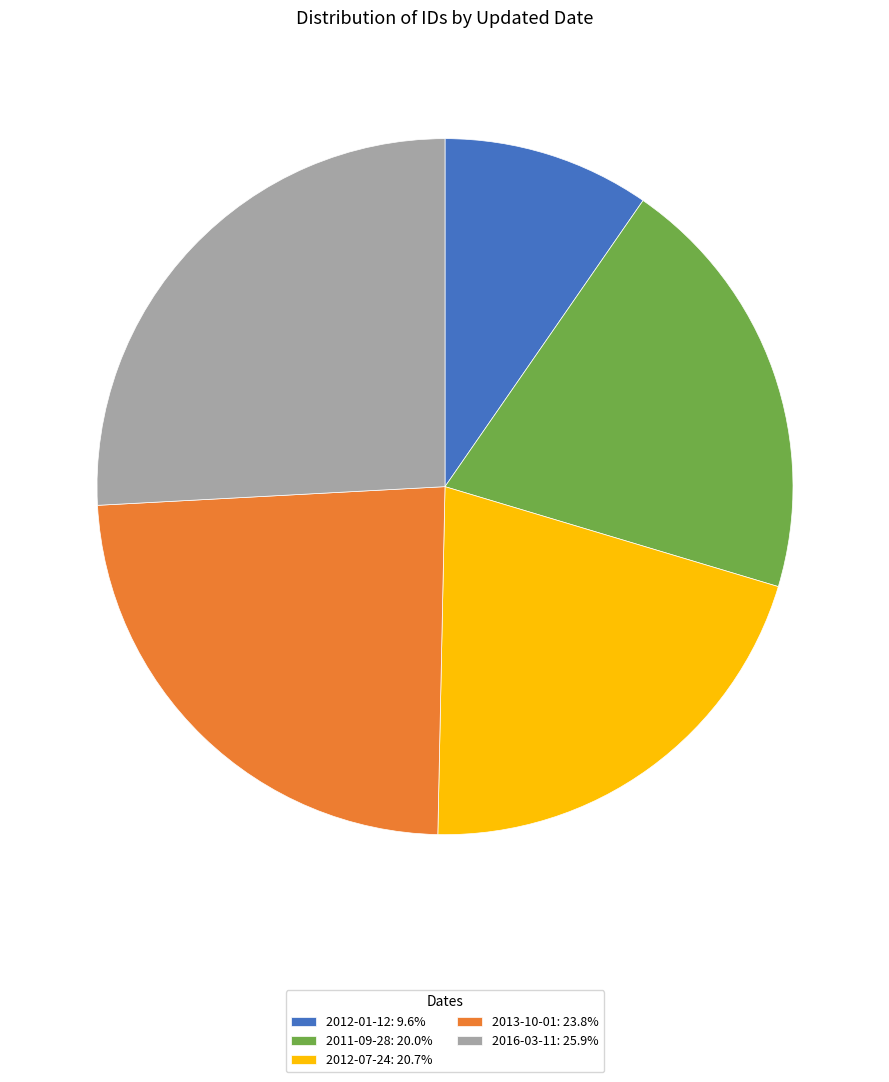

Which slice is the largest?

2016-03-11